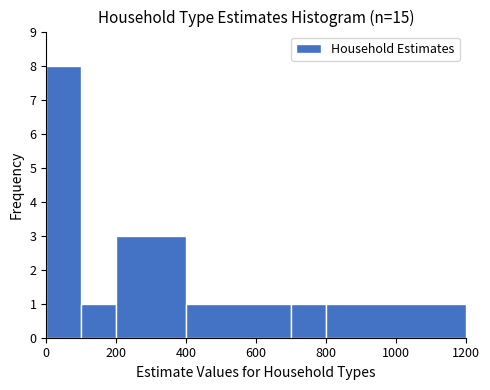

Over which range of the x-axis is the bar tallest?

0 to 100